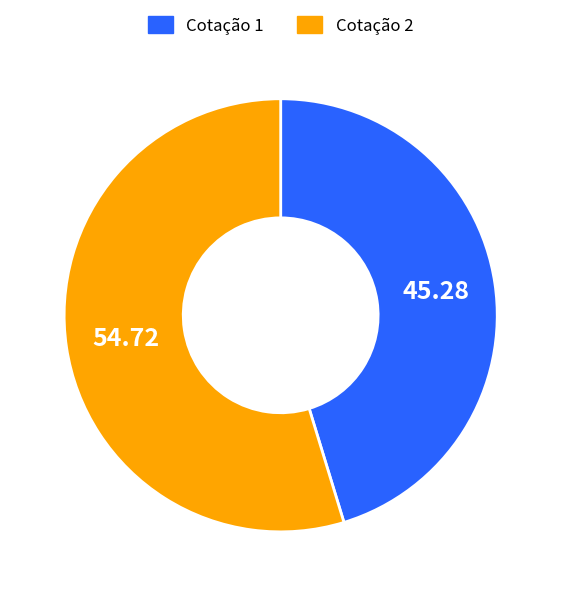

Does any single category account for the majority?

Yes